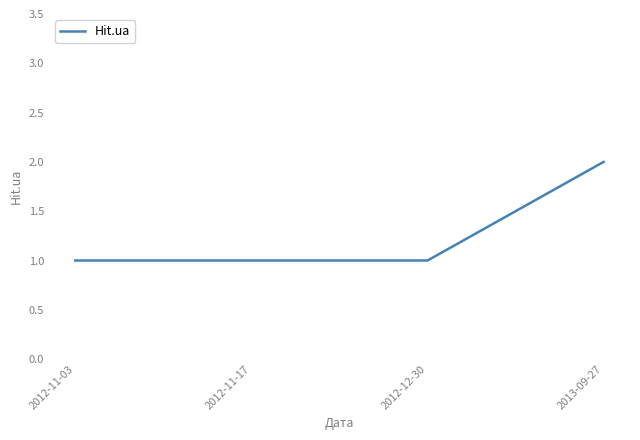

Which label corresponds to the largest value in the chart?

2013-09-27